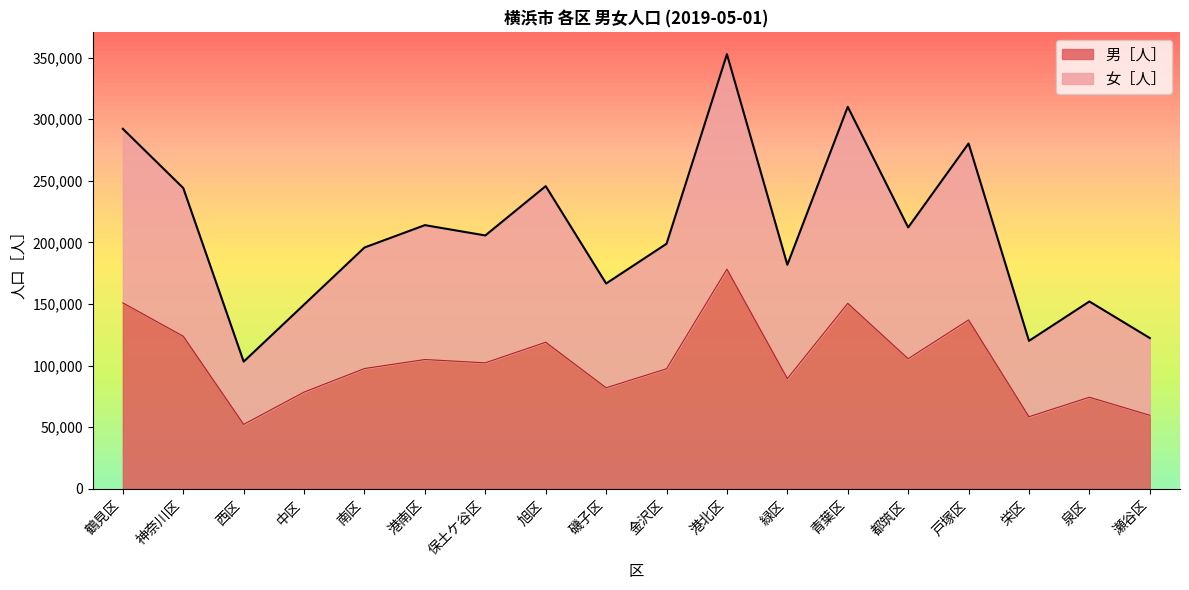

What is the label of the 8th point from the left?

旭区